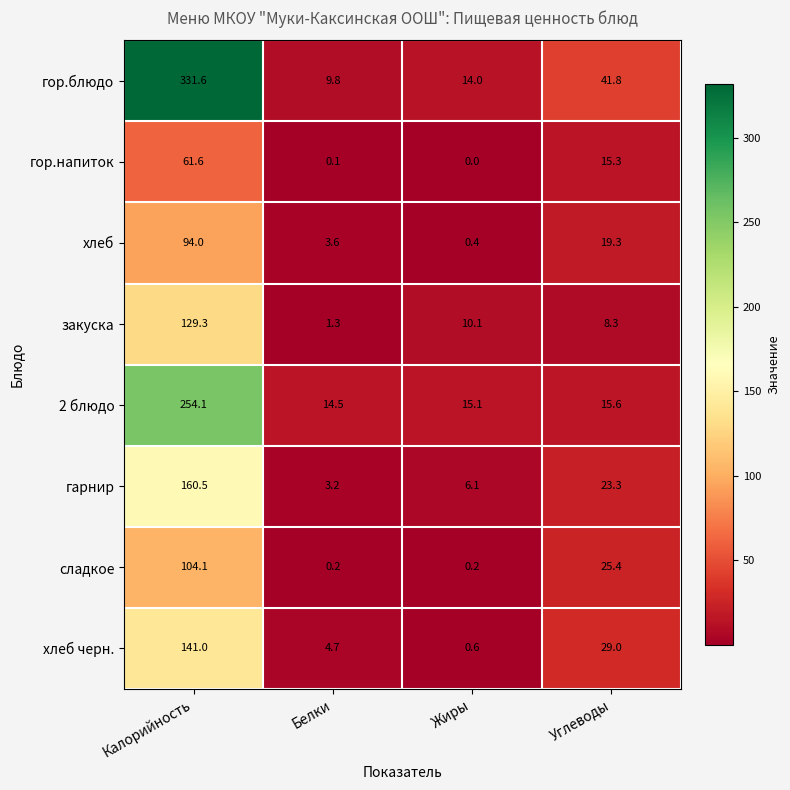

Which label corresponds to the largest value in the chart?

Калорийность